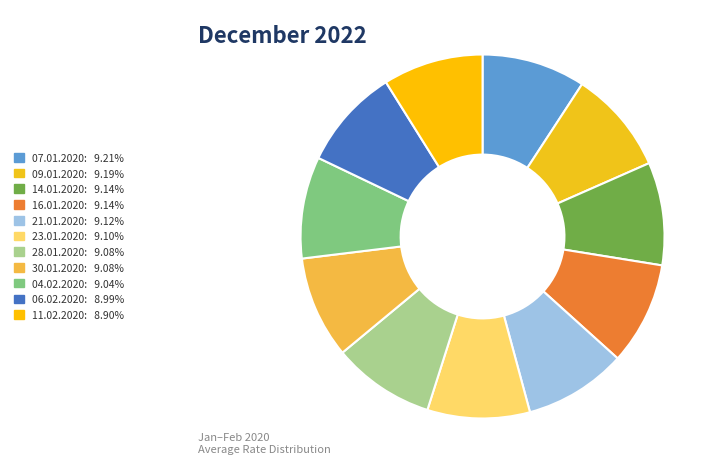

Is there a majority slice in this chart?

No